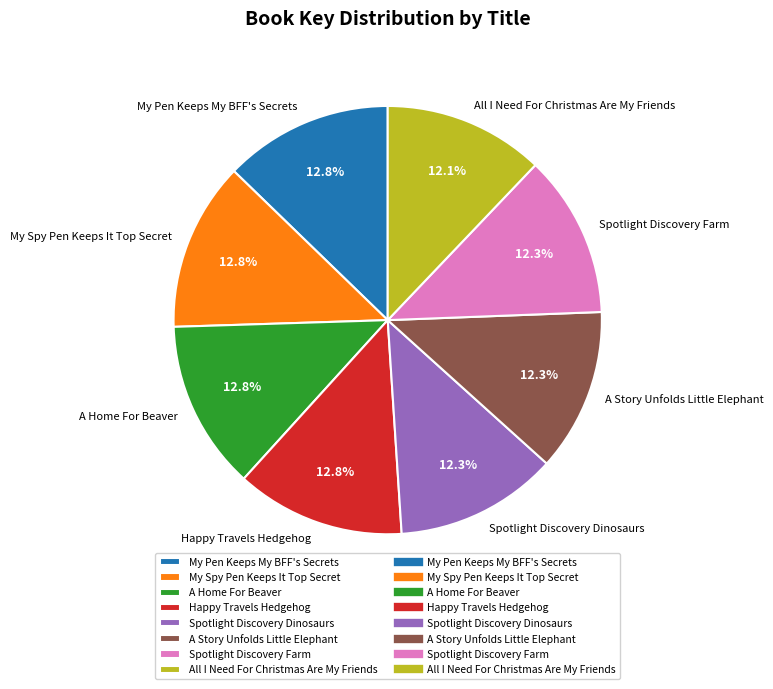

Does Spotlight Discovery Dinosaurs account for over 50% of the chart?

No